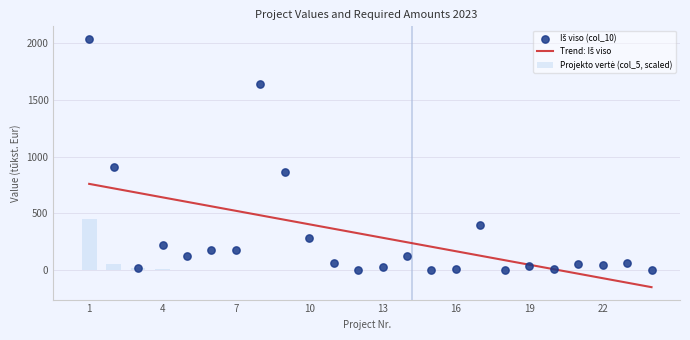

Which has a higher value, 9 or 3?

9